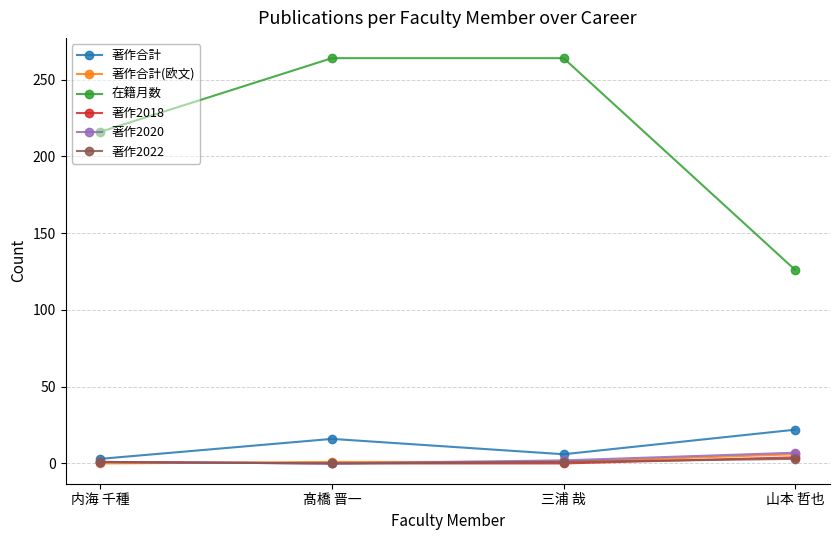

What is the label of the 3rd point from the right?

髙橋 晋一